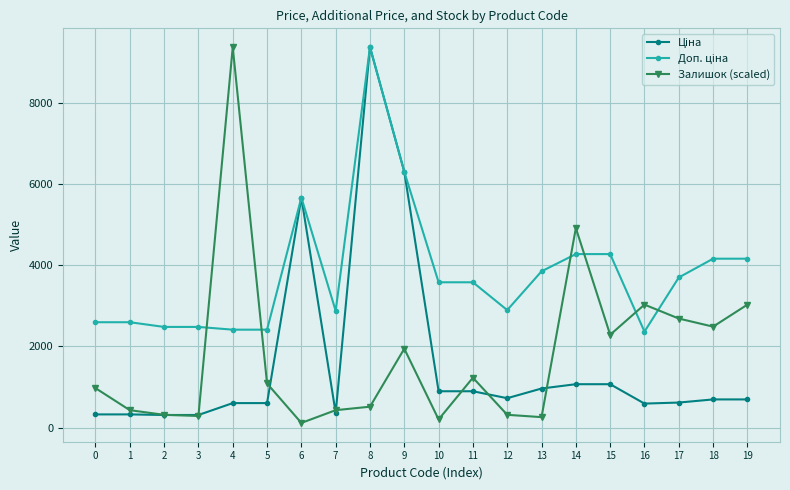

What is the value of the Залишок (scaled) point at the 19th from the left?

2489.0